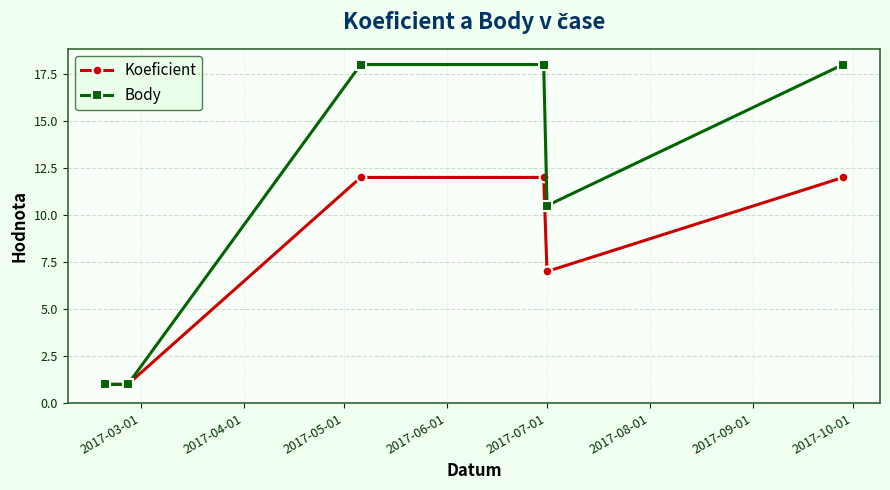

Which series has the largest total across all categories?

Body